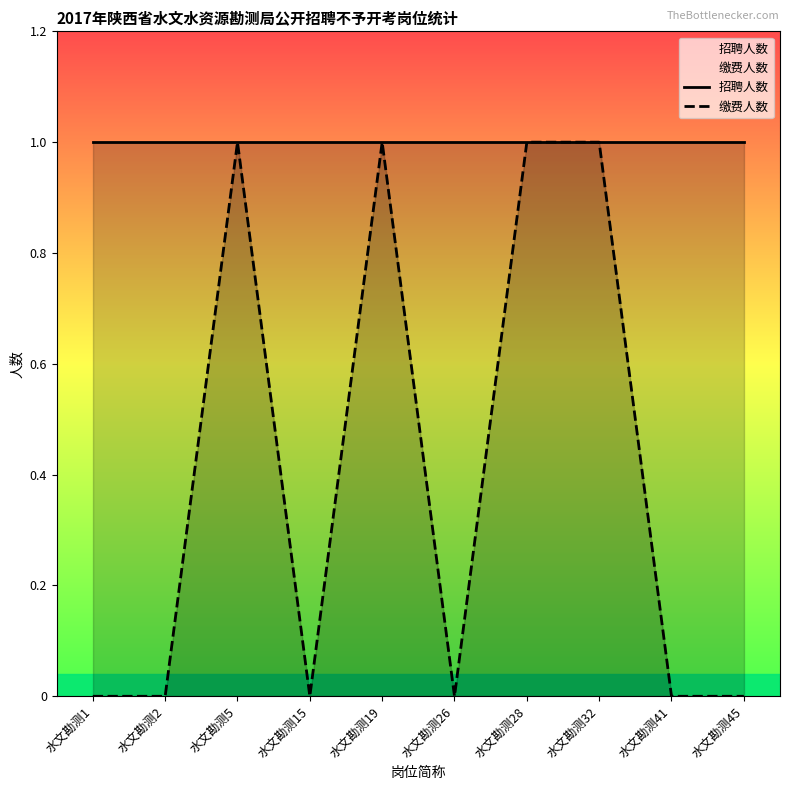

True or false: 缴费人数 and 招聘人数 cross at least once.

False